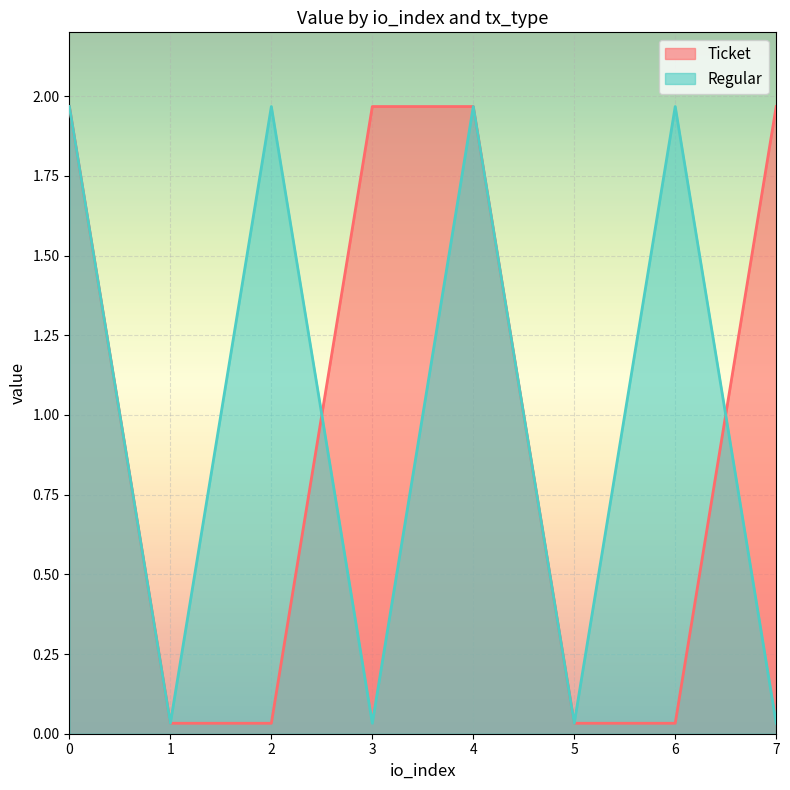

Is it true that Ticket equals 2.9 at 7?

False